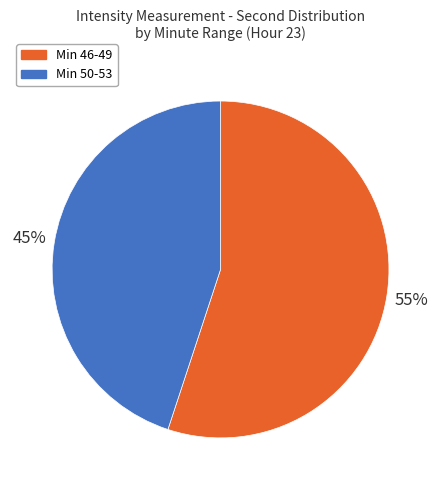

Does any single category account for the majority?

Yes